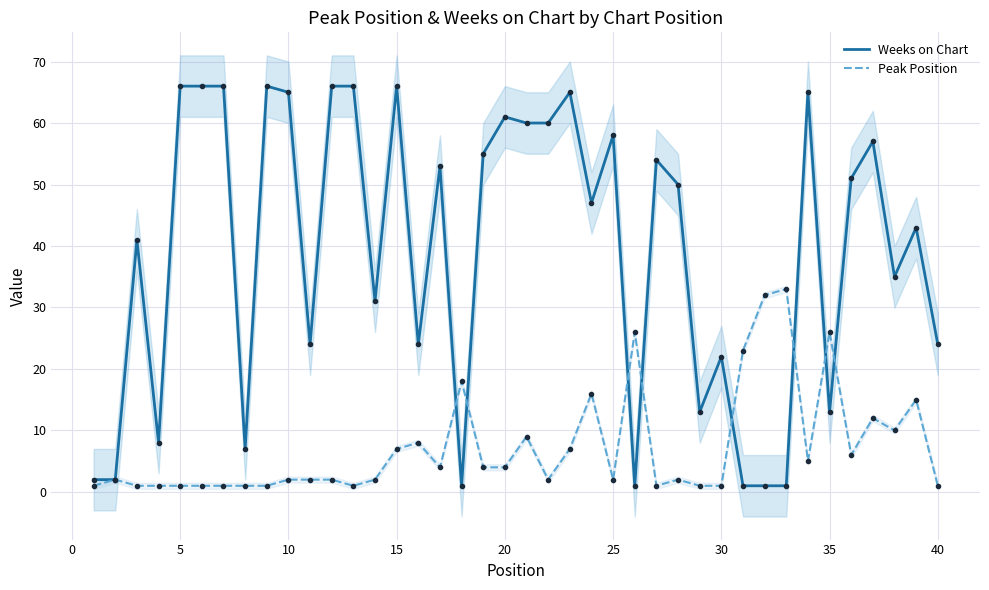

Reading left to right, extract all data points from this chart.

Weeks on Chart: 2	2	41	8	66	66	66	7	66	65	24	66	66	31	66	24	53	1	55	61	60	60	65	47	58	1	54	50	13	22	1	1	1	65	13	51	57	35	43	24
Peak Position: 1	2	1	1	1	1	1	1	1	2	2	2	1	2	7	8	4	18	4	4	9	2	7	16	2	26	1	2	1	1	23	32	33	5	26	6	12	10	15	1